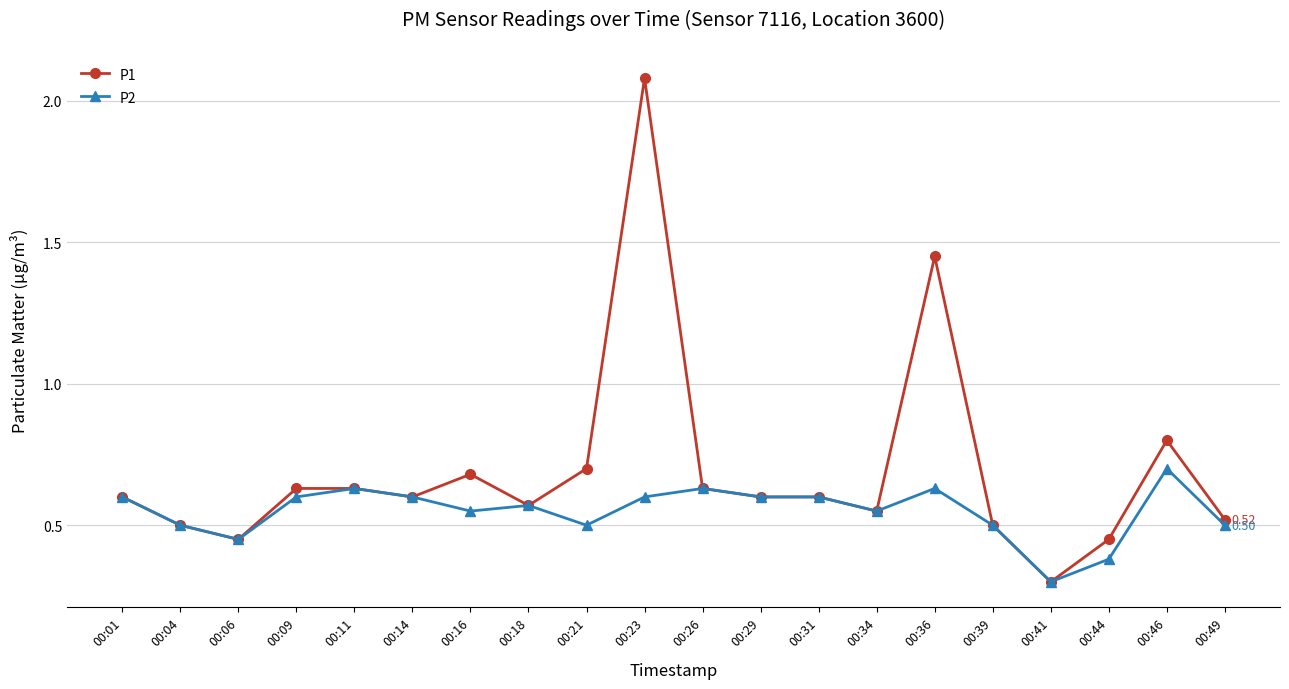

At how many categories does at least one series exceed 1?

2